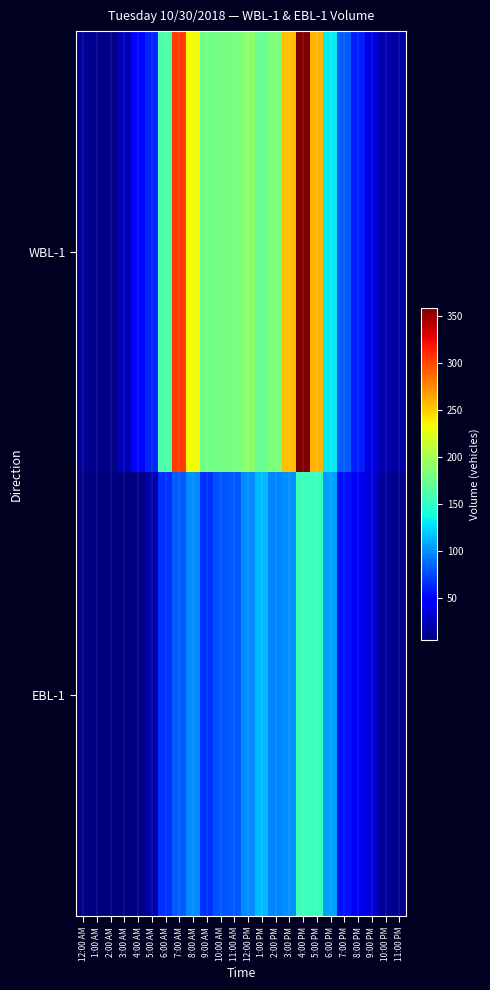

How many data points does each series have?

24